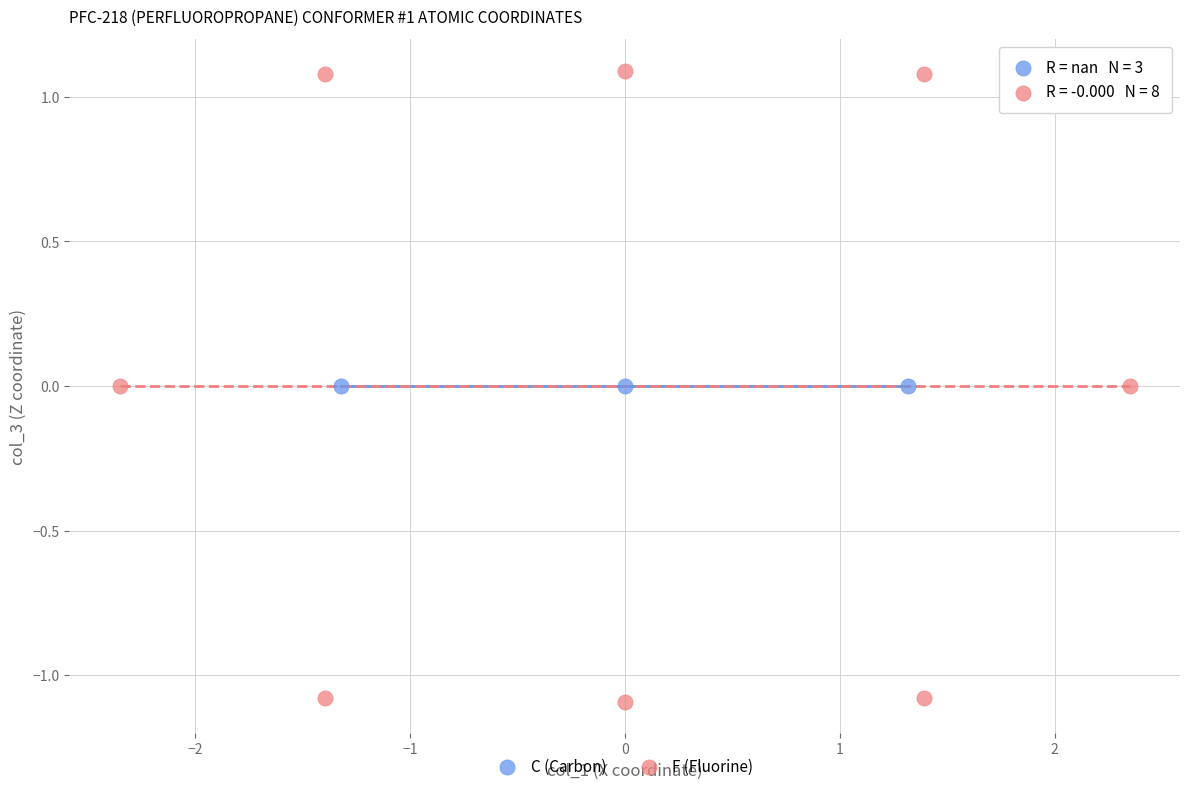

Which series contains the lowest Y value?

F (Fluorine)